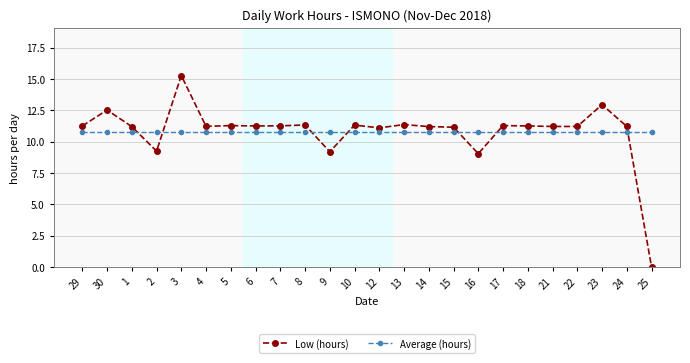

What is the difference between the highest and lowest values at 29?

0.4